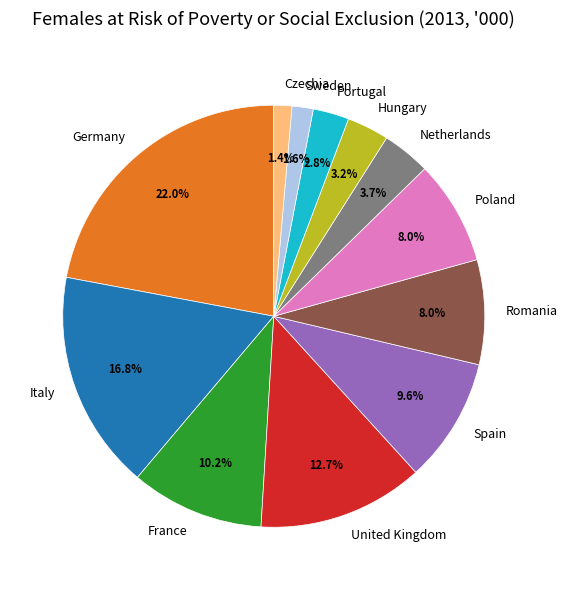

Between Czechia and France, which is larger?

France